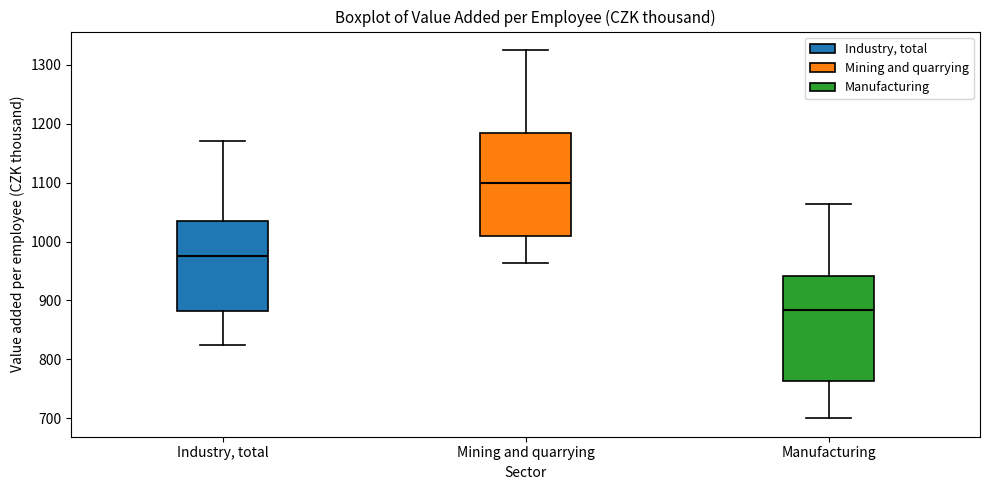

Where is the upper edge of the box for Manufacturing on the y-axis? The values are not printed on the chart, so give them approximately, as read against the axis.

940